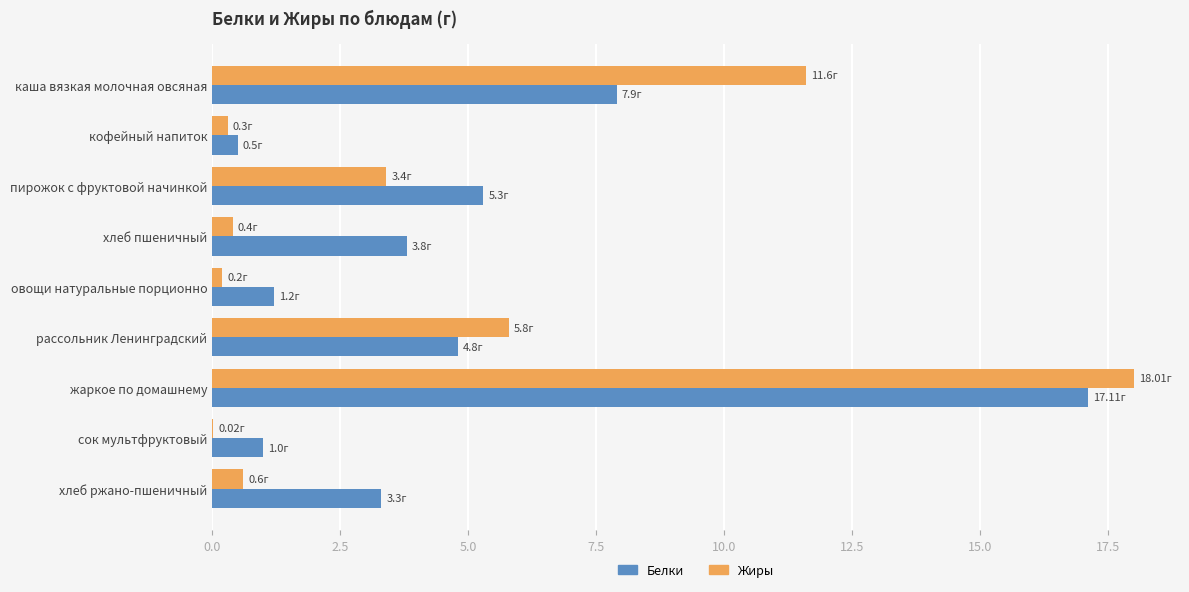

How many distinct data groups are displayed?

2